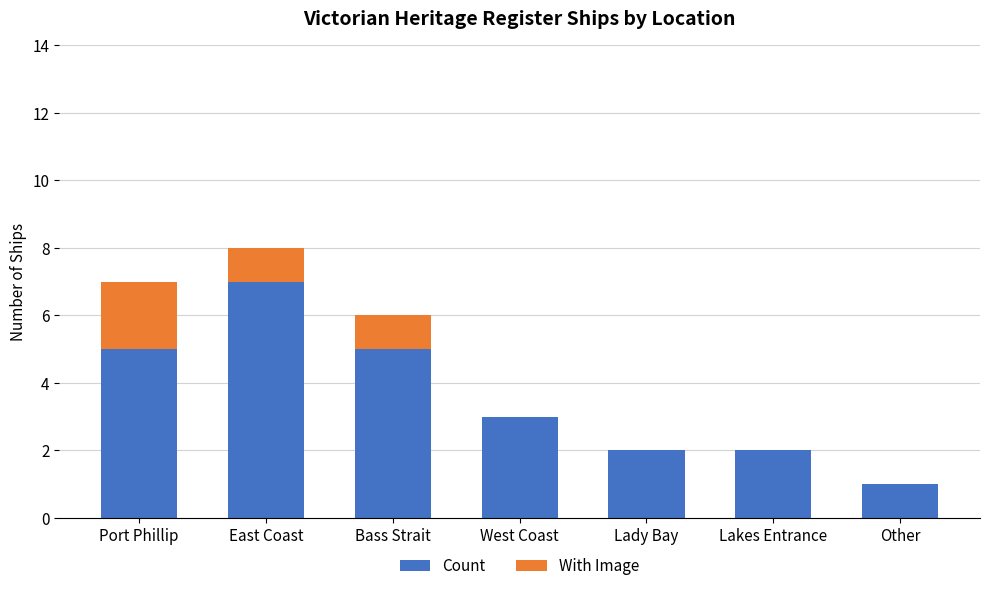

What is the highest value of the Count series?

7